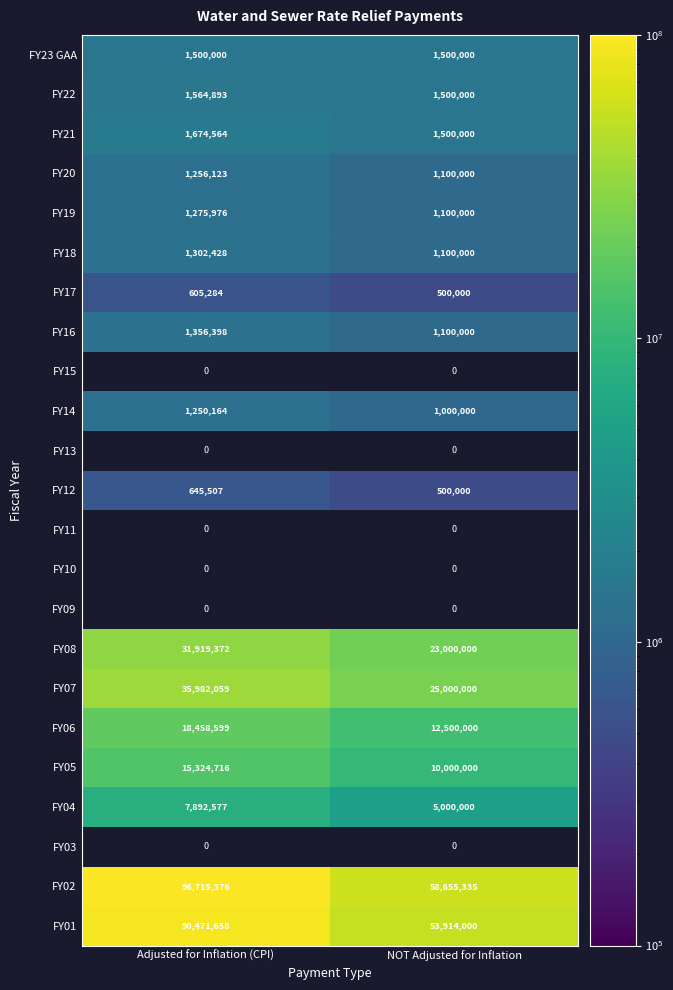

List the labels in order of FY18 value, smallest first.

NOT Adjusted for Inflation, Adjusted for Inflation (CPI)